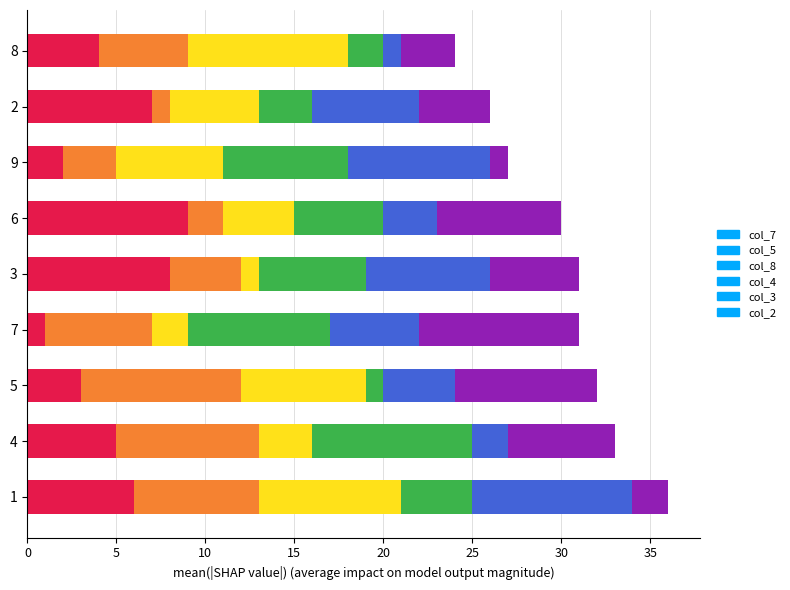

True or false: col_7 has a value of 2 at 8.

False